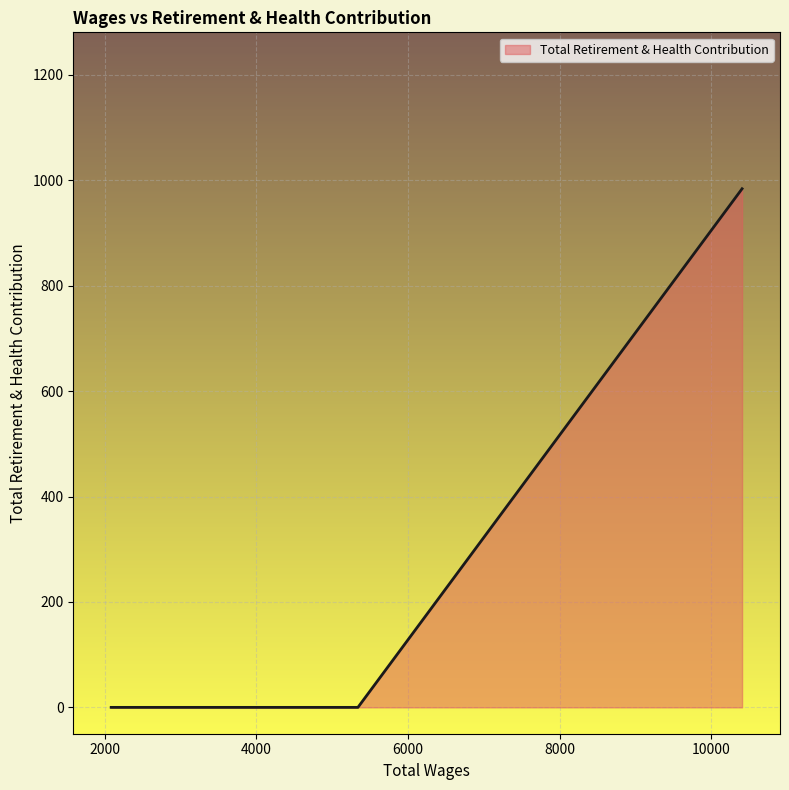

How many lines are shown in the chart?

1